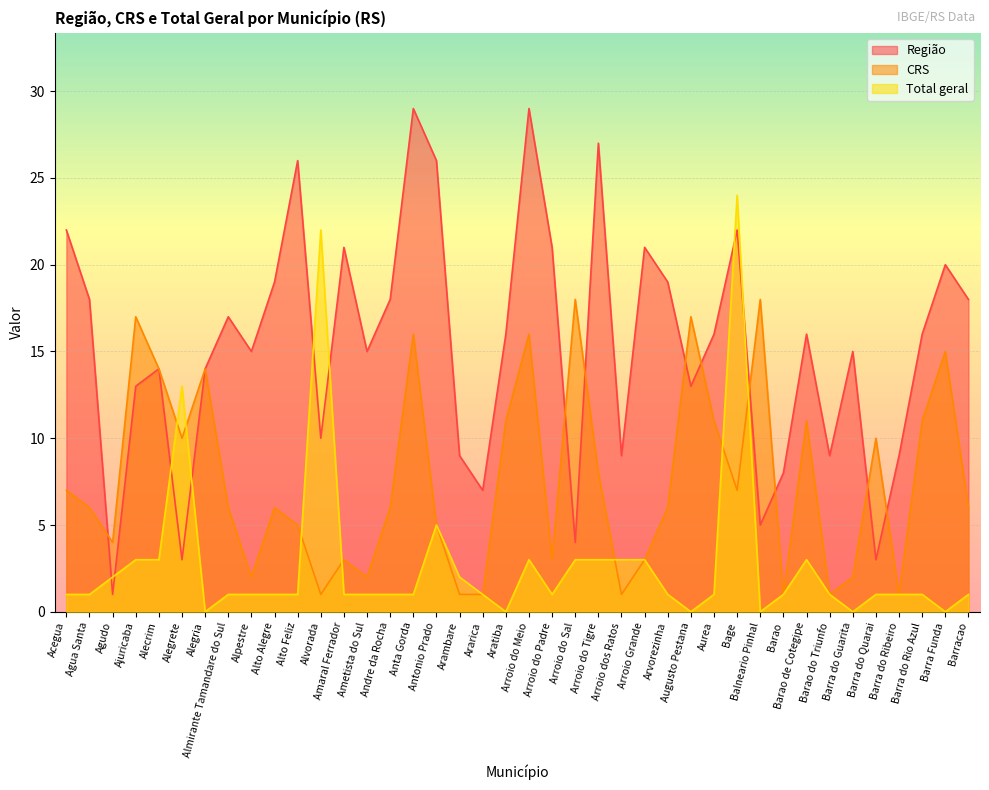

At how many categories does at least one series exceed 4?

39